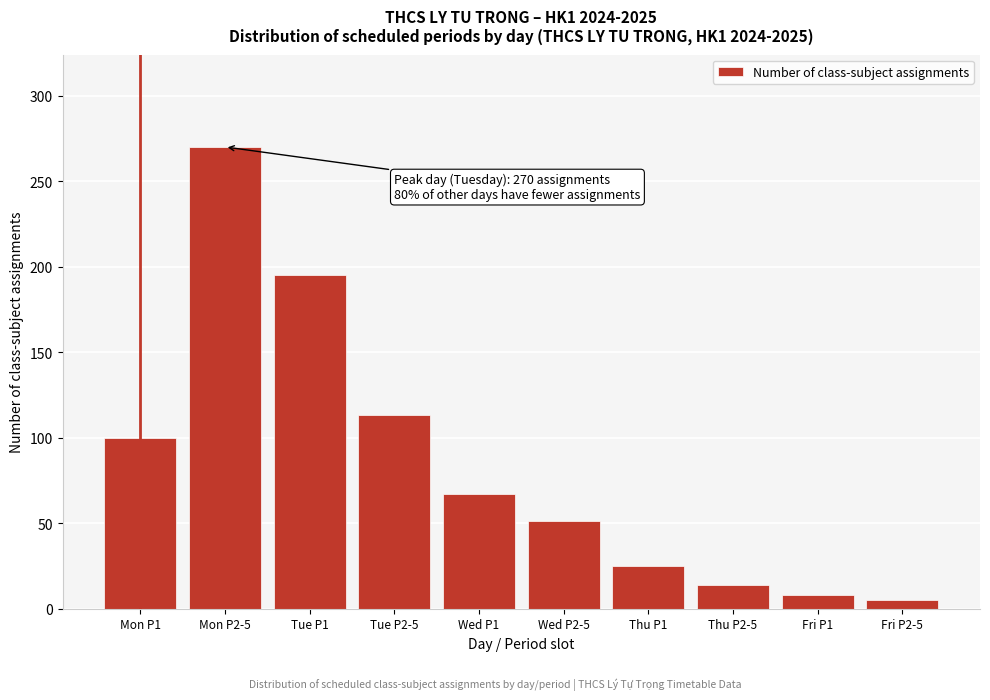

Reading right to left, list all the values displayed in this chart.

5	8	14	25	51	67	113	195	270	100